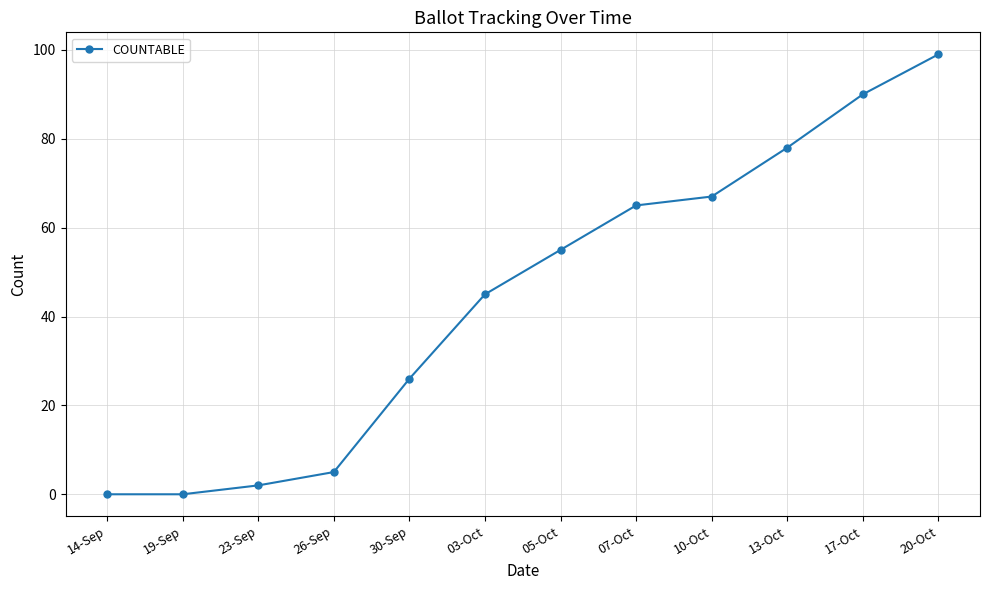

What is the sum of all values?

532